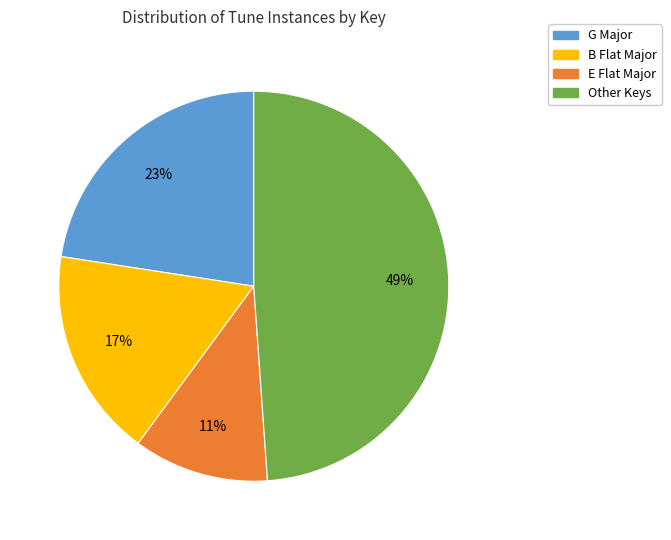

To the nearest percent, what is the difference between the largest and smallest slice percentages?

38%